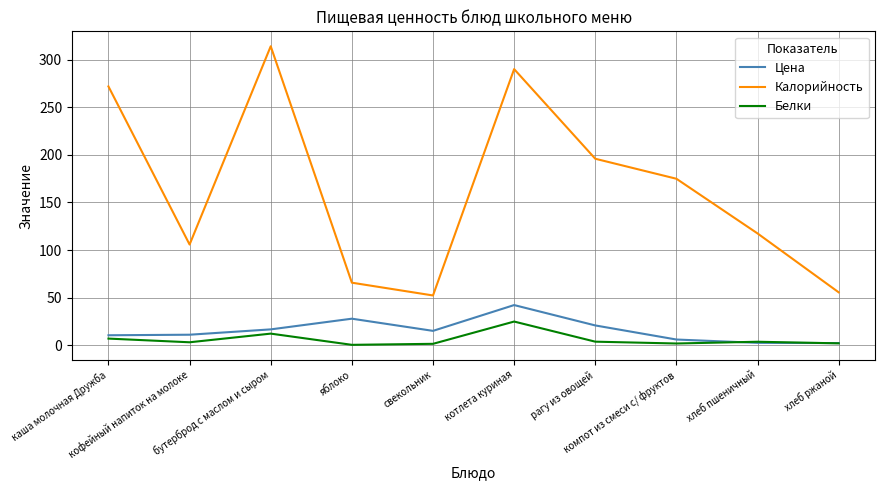

At which category does the chart reach its peak across all series?

бутерброд с маслом и сыром